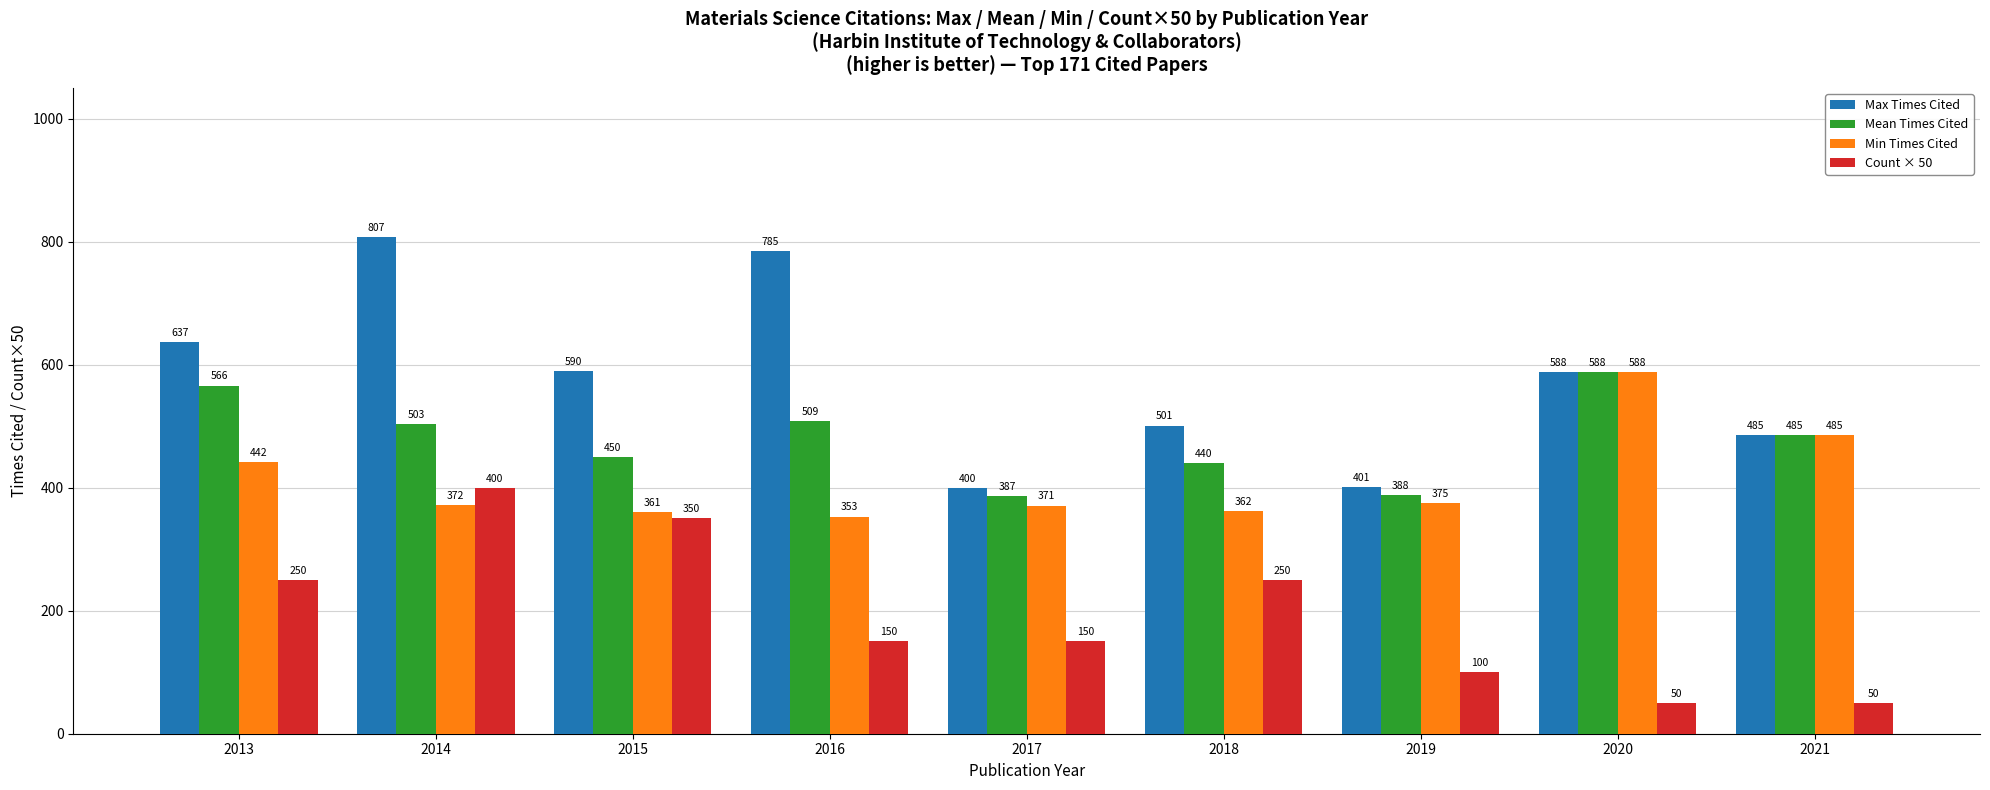

Which series has the largest range (max minus min)?

Max Times Cited